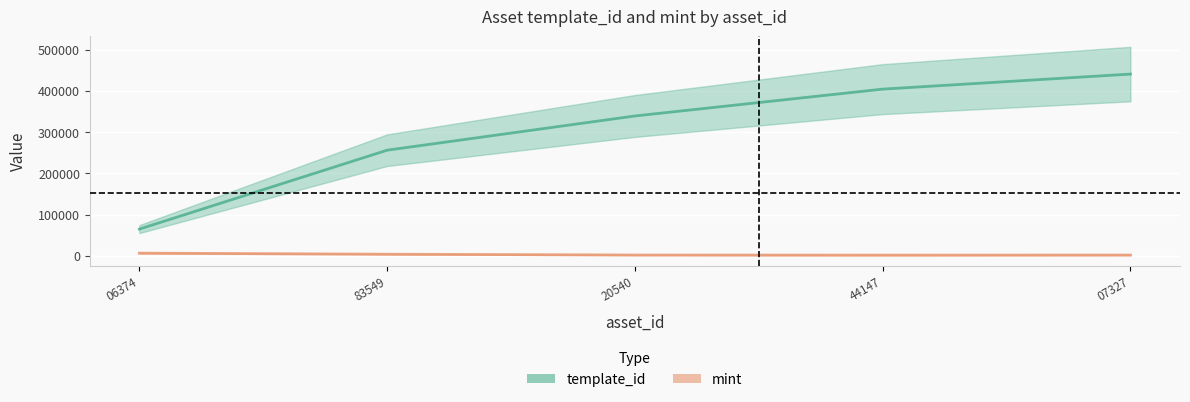

Reading left to right, extract all data points from this chart.

template_id: 64660	256179	339229	404373	440886
mint: 6263	3701	1726	1458	1671